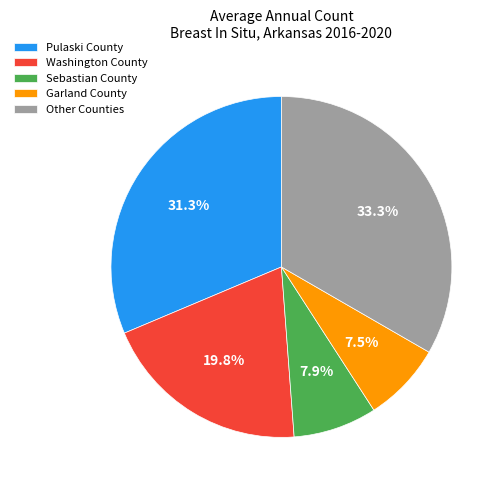

Approximately how many times larger is the value at Other Counties compared to Garland County?

4.4